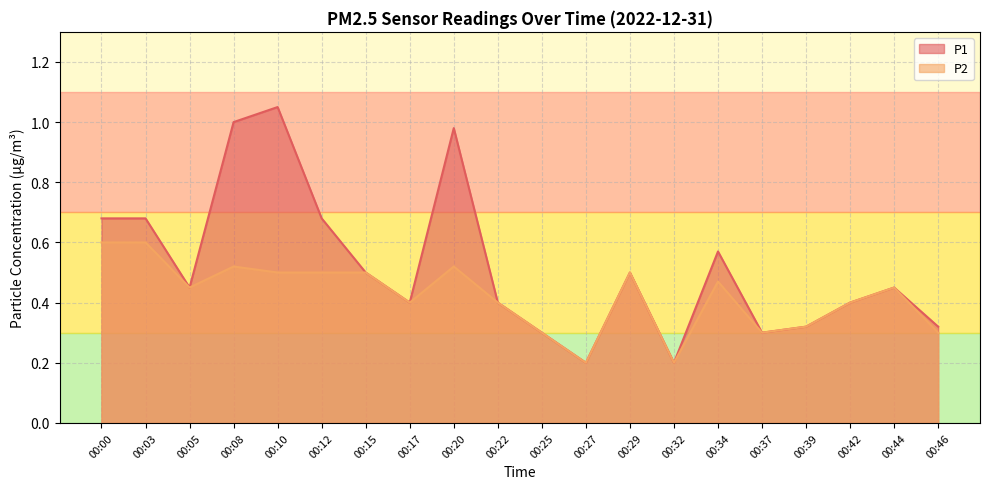

Reading right to left, what are all the values shown in this chart?

P1: 0.3	0.5	0.4	0.3	0.3	0.6	0.2	0.5	0.2	0.3	0.4	1.0	0.4	0.5	0.7	1.1	1.0	0.5	0.7	0.7
P2: 0.3	0.5	0.4	0.3	0.3	0.5	0.2	0.5	0.2	0.3	0.4	0.5	0.4	0.5	0.5	0.5	0.5	0.5	0.6	0.6